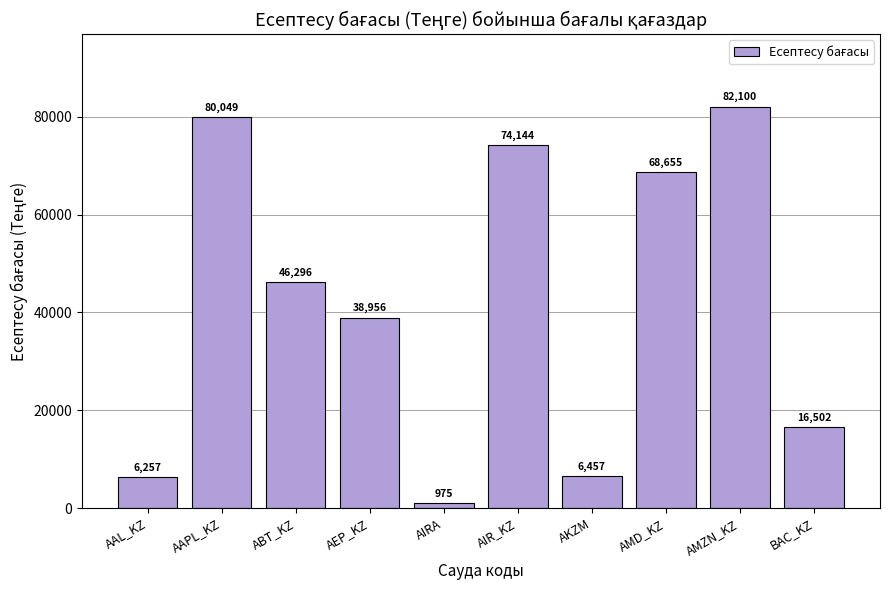

How many distinct data groups are displayed?

1